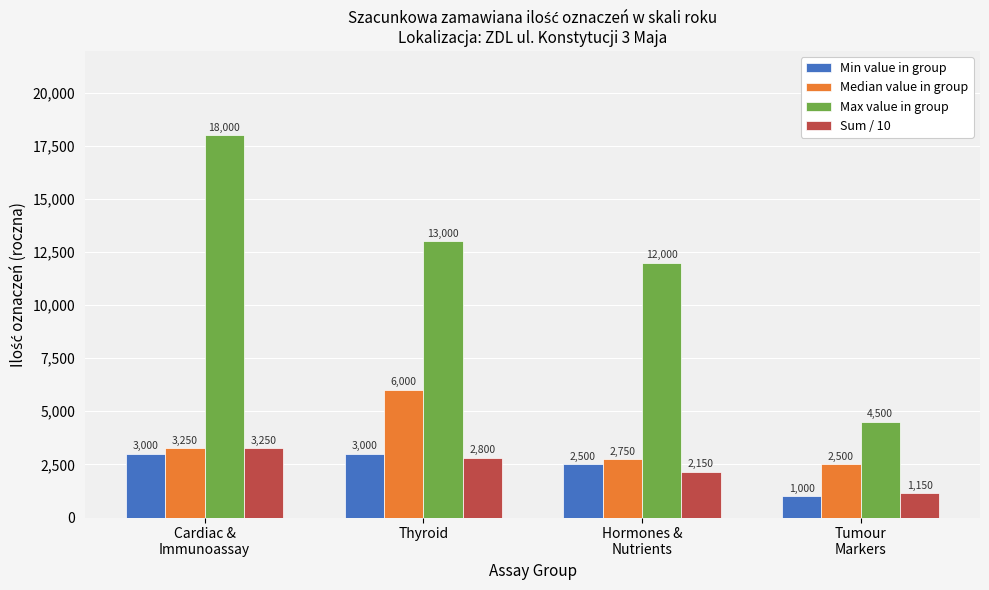

The value of Max value in group at Cardiac &
Immunoassay is 18000. True or false?

True